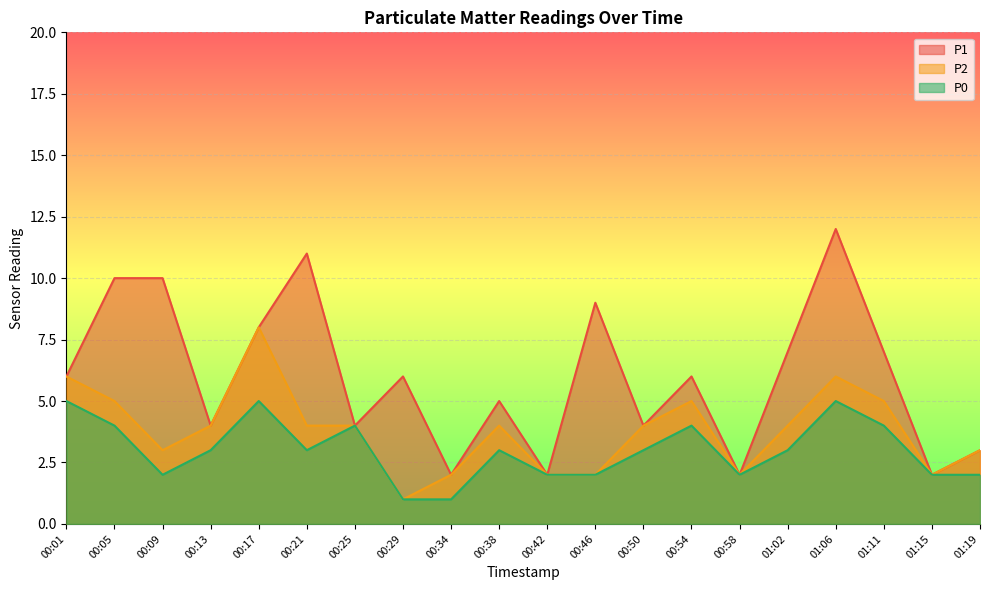

Reading right to left, list all the values displayed in this chart.

P1: 01:19=3	01:15=2	01:11=7	01:06=12	01:02=7	00:58=2	00:54=6	00:50=4	00:46=9	00:42=2	00:38=5	00:34=2	00:29=6	00:25=4	00:21=11	00:17=8	00:13=4	00:09=10	00:05=10	00:01=6
P2: 01:19=3	01:15=2	01:11=5	01:06=6	01:02=4	00:58=2	00:54=5	00:50=4	00:46=2	00:42=2	00:38=4	00:34=2	00:29=1	00:25=4	00:21=4	00:17=8	00:13=4	00:09=3	00:05=5	00:01=6
P0: 01:19=2	01:15=2	01:11=4	01:06=5	01:02=3	00:58=2	00:54=4	00:50=3	00:46=2	00:42=2	00:38=3	00:34=1	00:29=1	00:25=4	00:21=3	00:17=5	00:13=3	00:09=2	00:05=4	00:01=5